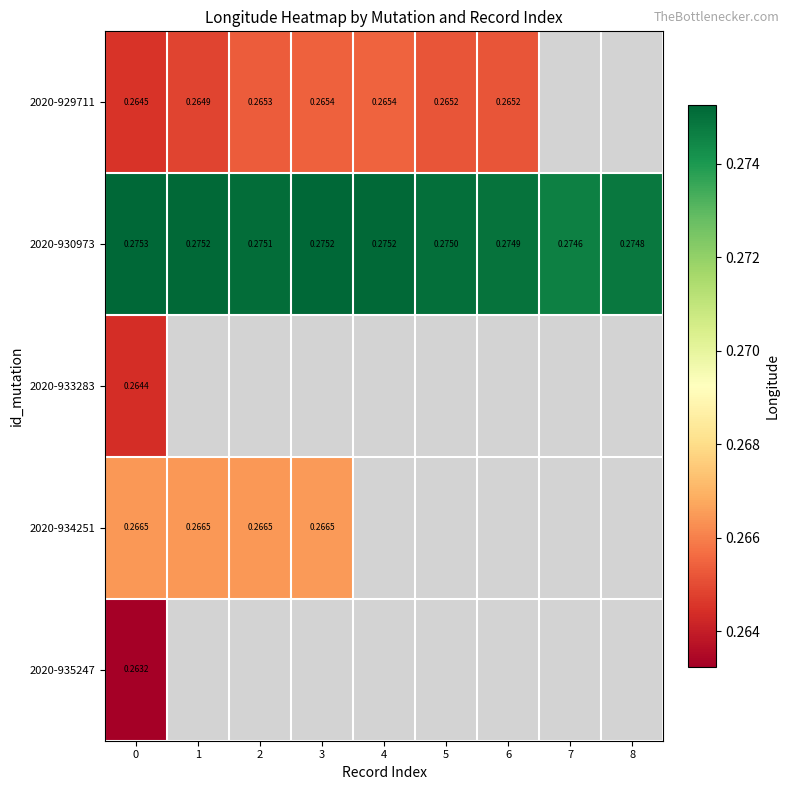

Count the number of categories in the chart.

9